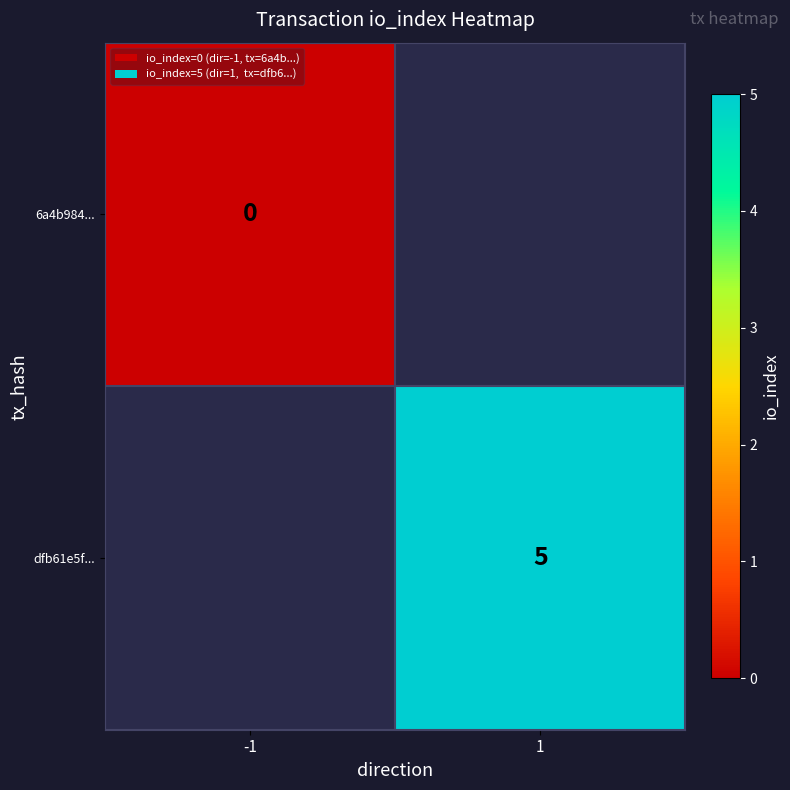

True or false: dfb61e5f... has a value of 8 at 1.

False